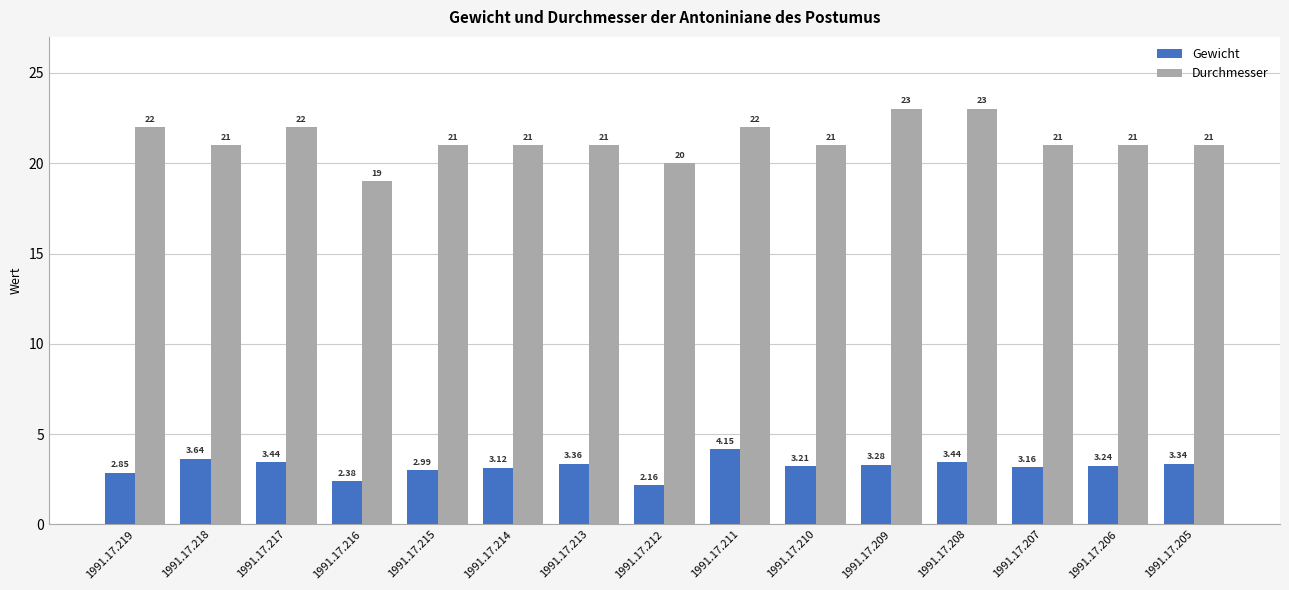

List the series in order of their overall mean, highest first.

Durchmesser, Gewicht